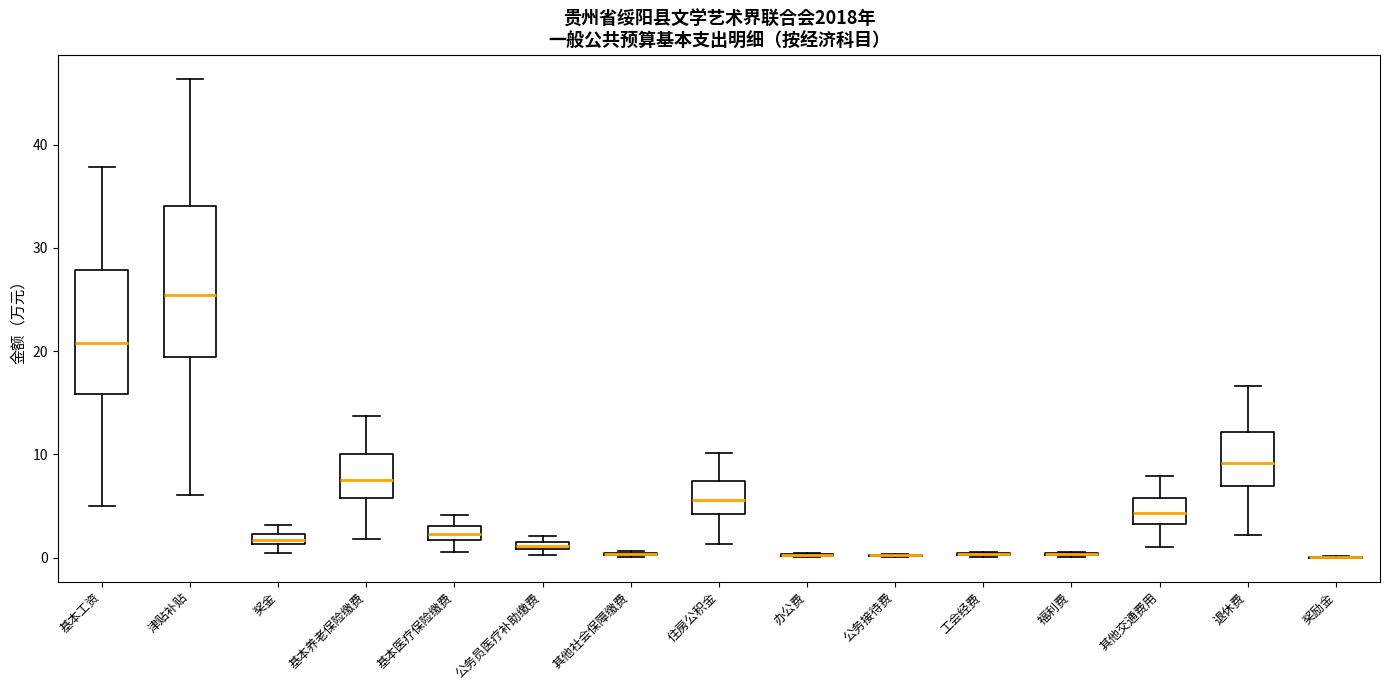

Which box is the tallest, from its lower edge to its upper edge?

津贴补贴